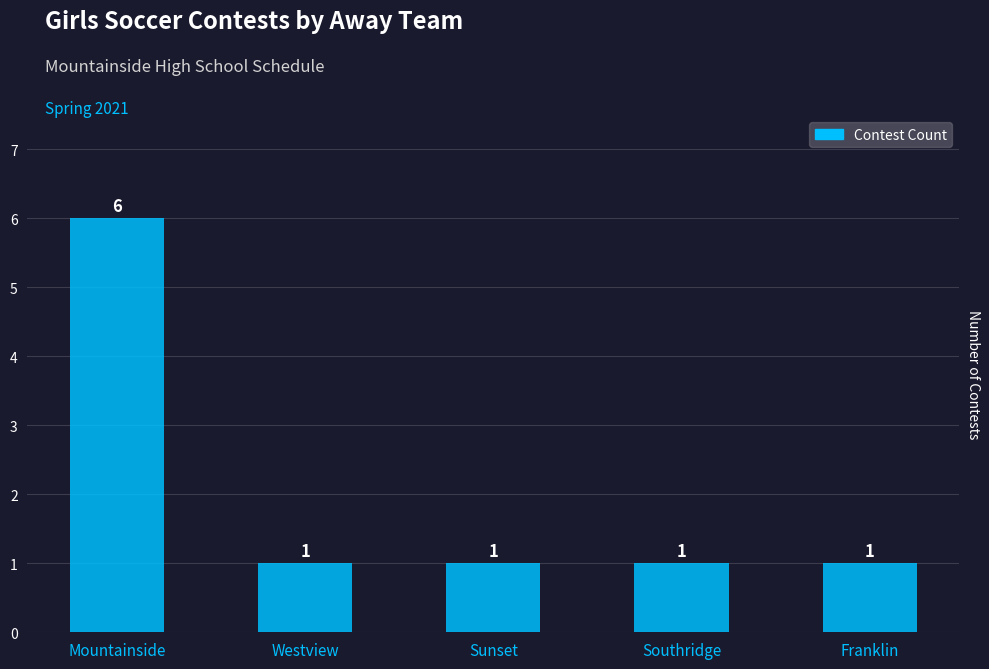

Are the bars horizontal?

No